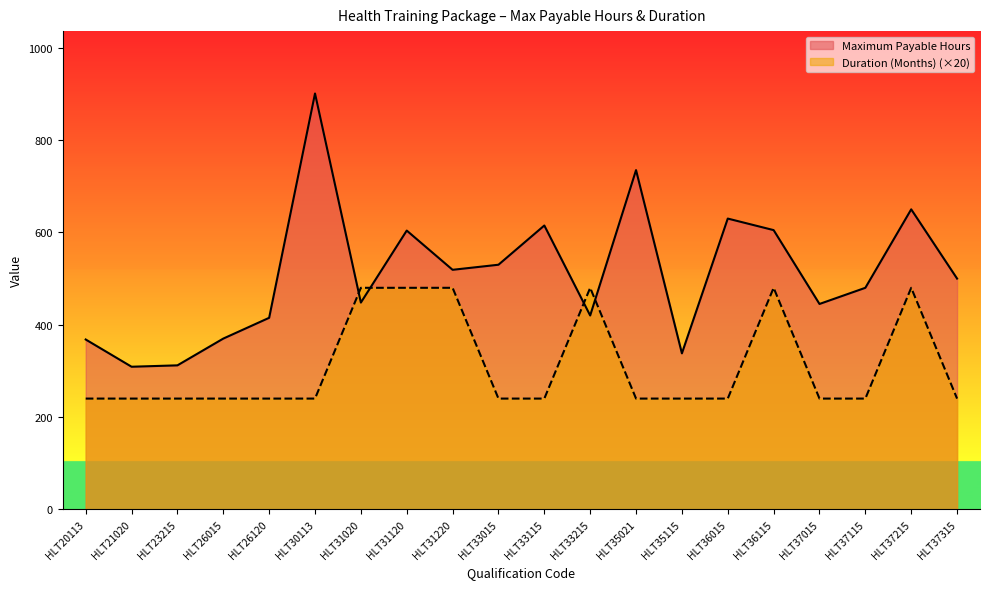

After their last crossing, which series has the higher values: Duration (Months) or Maximum Payable Hours?

Maximum Payable Hours